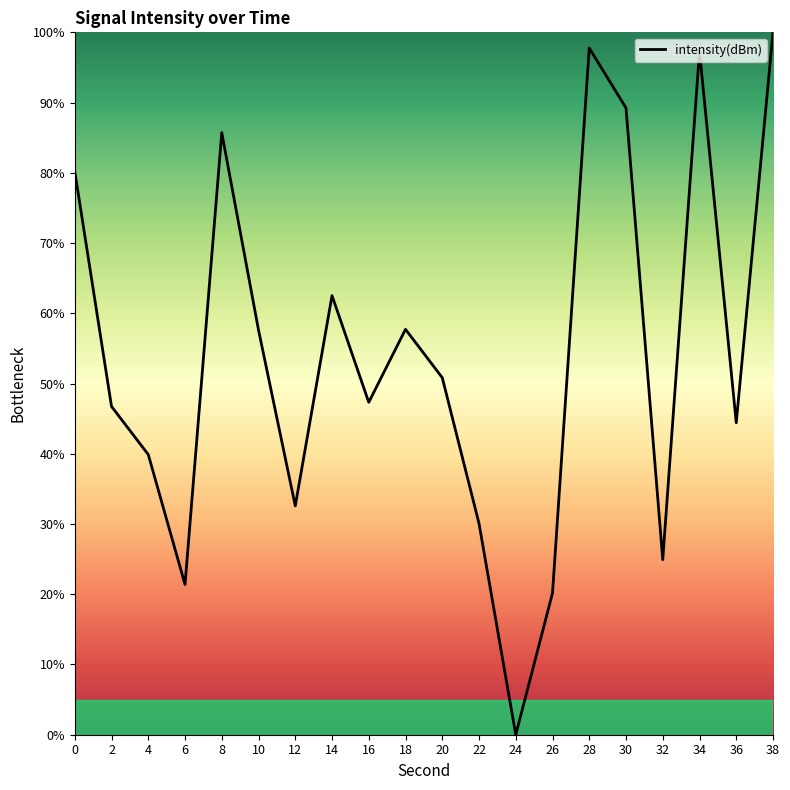

True or false: the data shows 47.3 at 16.

True